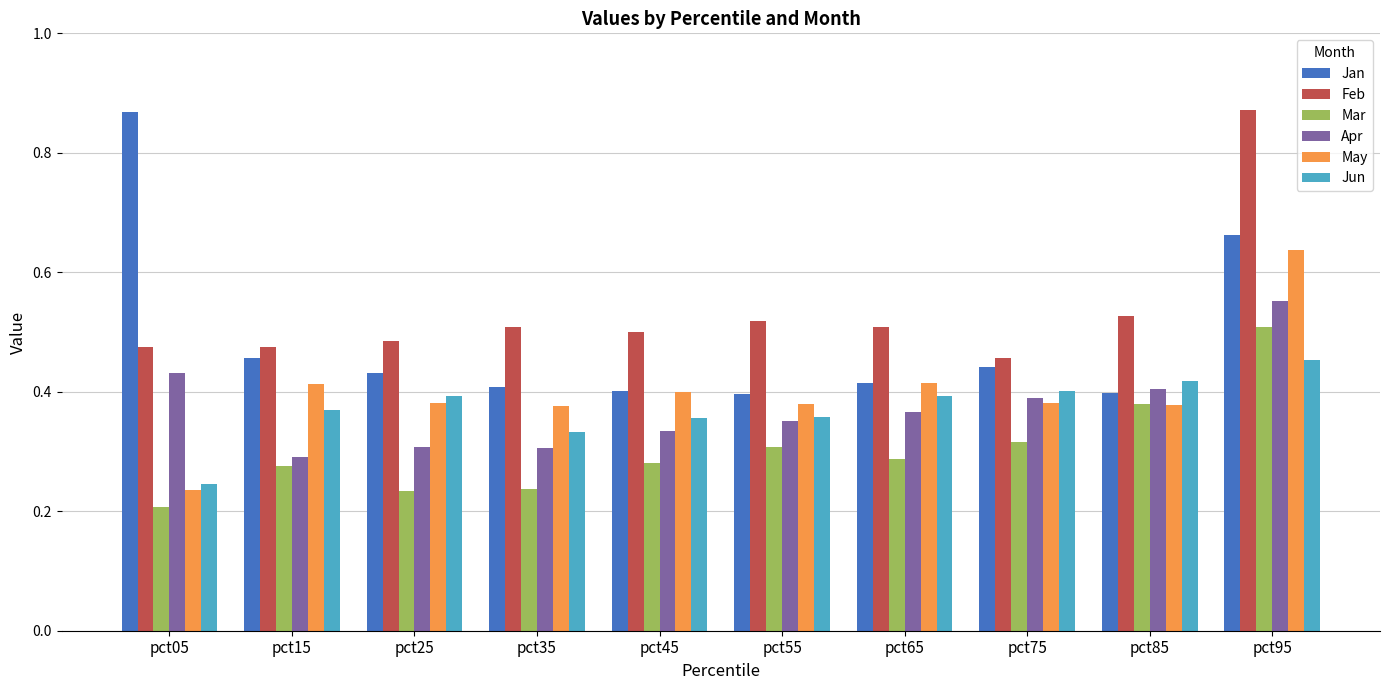

Which category has the lowest value in the Jun series?

pct05